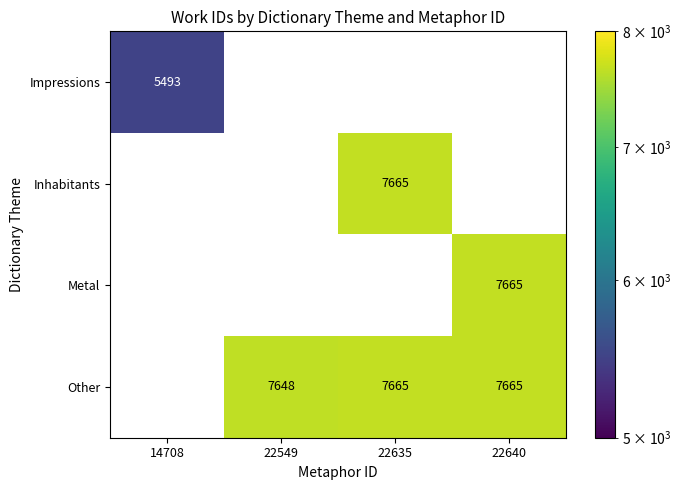

The Impressions series shows 5493 at 14708. True or false?

True